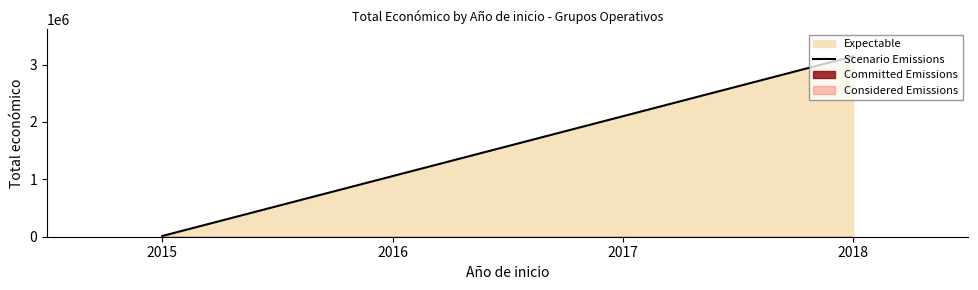

How many values are between 12250 and 3143078?

2